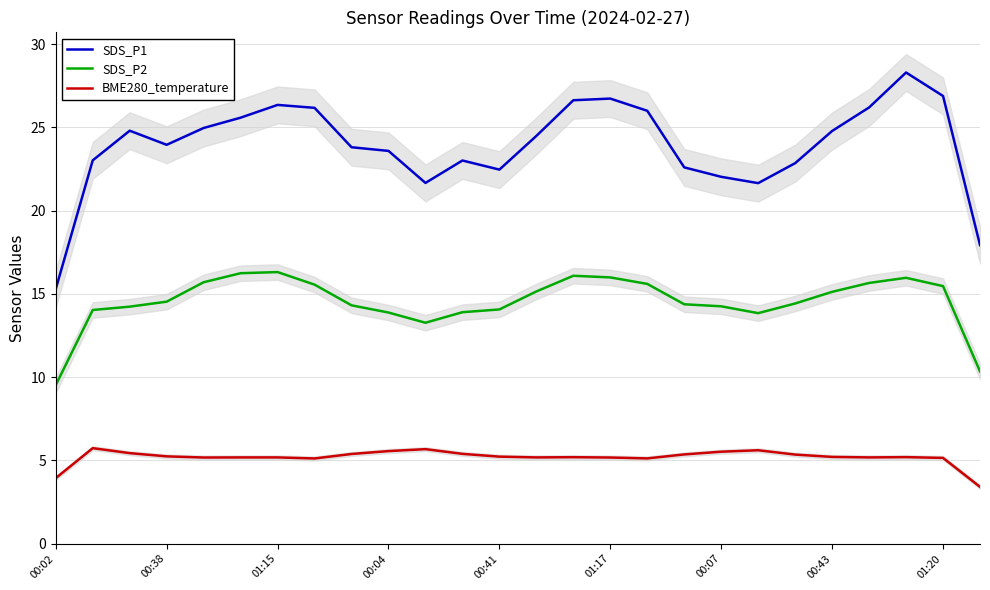

The BME280_temperature series shows 5.6 at 00:04. True or false?

True